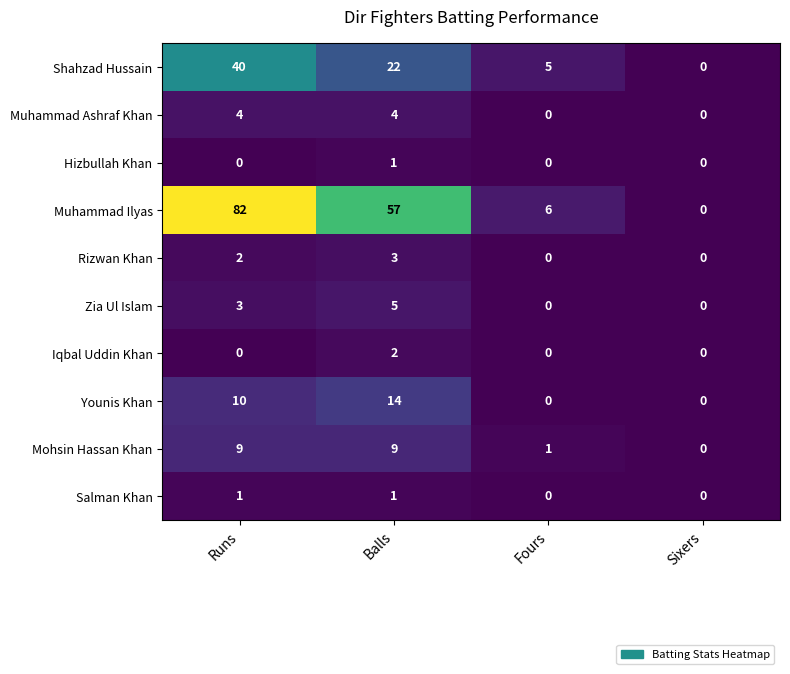

What is the total value across all series at Fours?

12